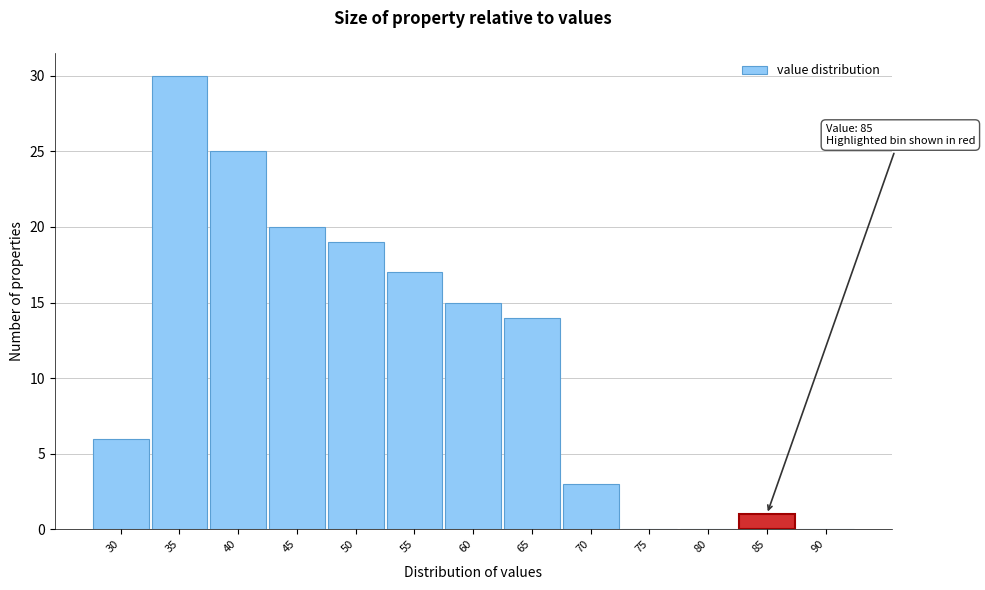

What is the maximum value shown in the chart?

30